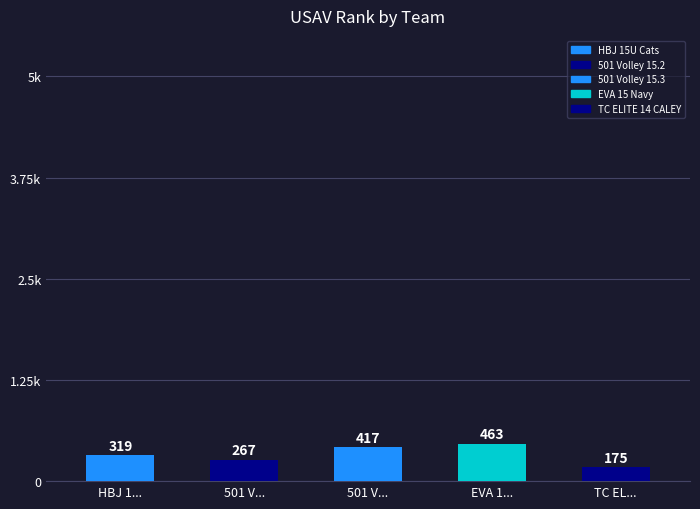

What is the difference between the maximum and minimum values?

288